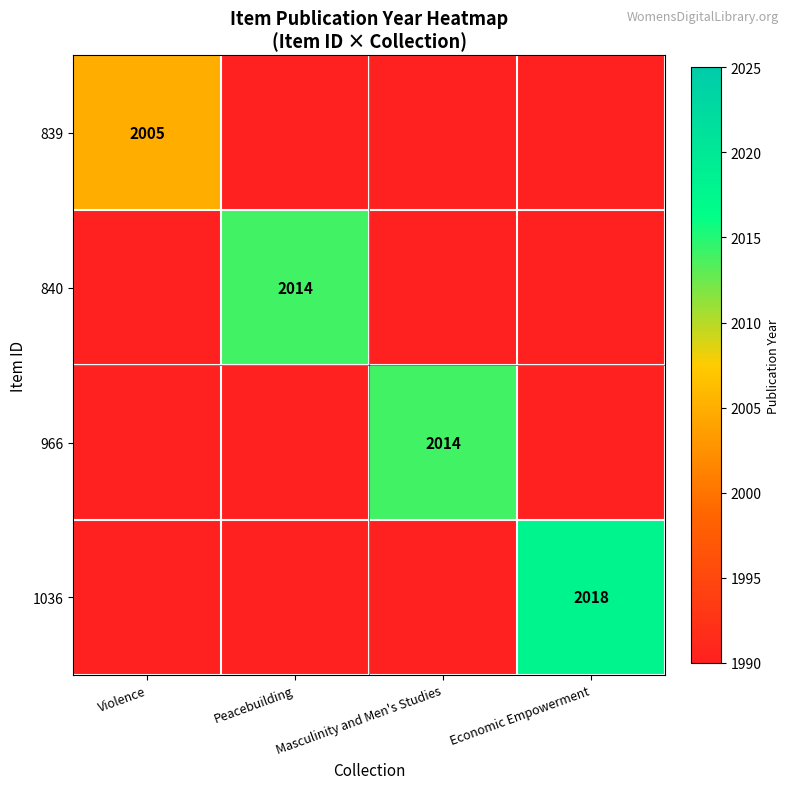

The value of 966 at Masculinity and Men's Studies is 2014. True or false?

True